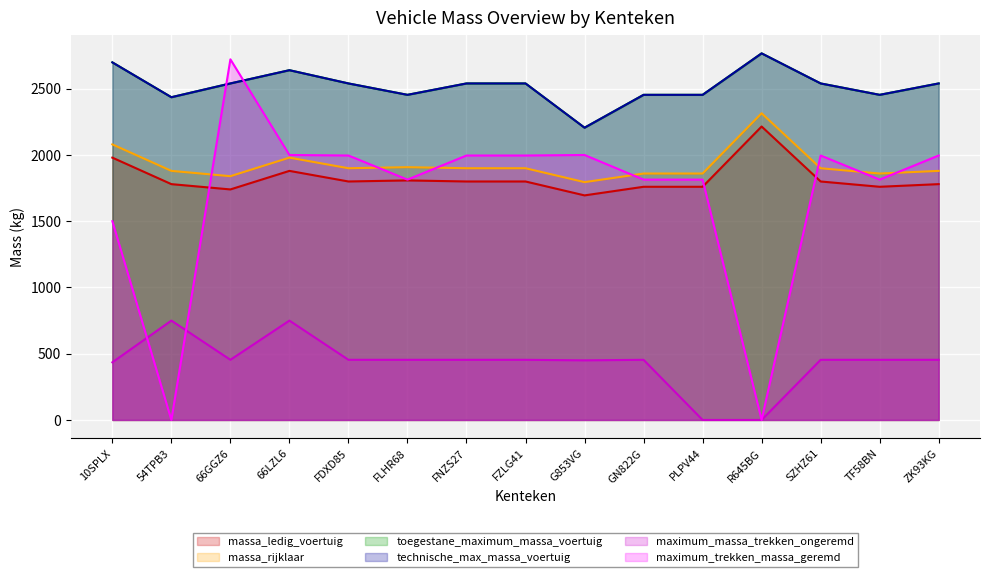

What value does the massa_rijklaar series have at SZHZ61, to the nearest 50?

1900